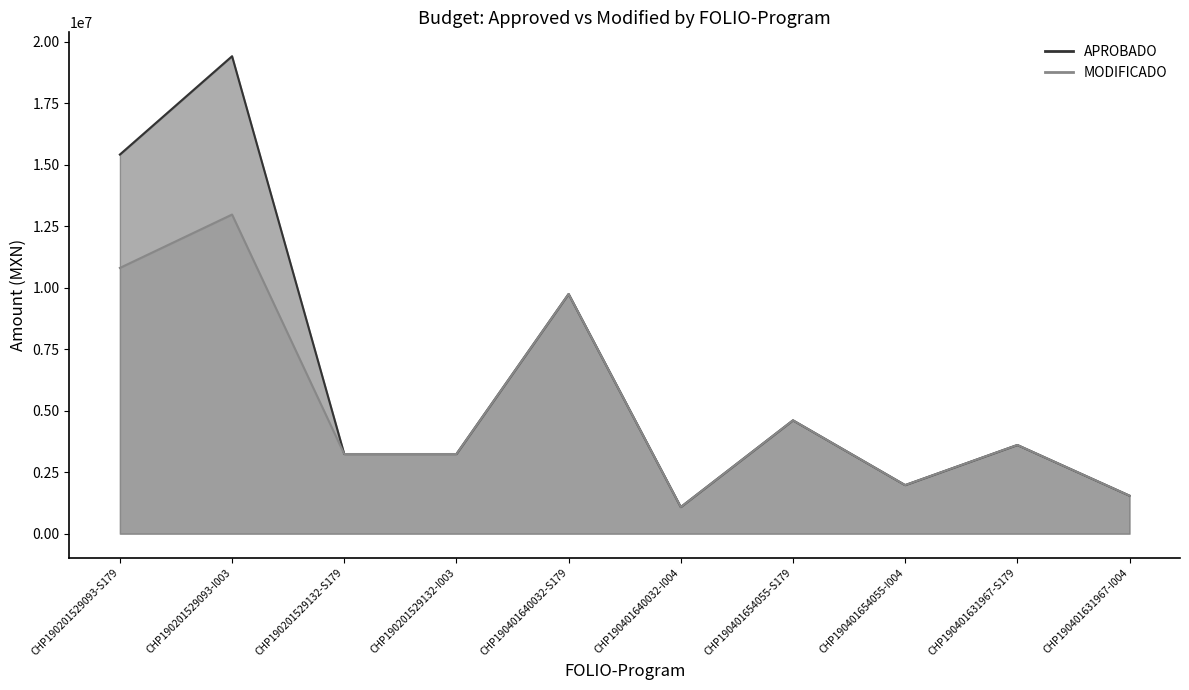

Reading left to right, transcribe all the data shown in this chart.

APROBADO: 15420689.0	19420689.0	3239926.0	3239926.0	9749634.1	1083292.7	4610430.0	1975898.6	3607755.5	1546180.9
MODIFICADO: 10809025.0	12980548.3	3239926.0	3239926.0	9749634.1	1083292.7	4610430.0	1975898.6	3607755.5	1546180.9